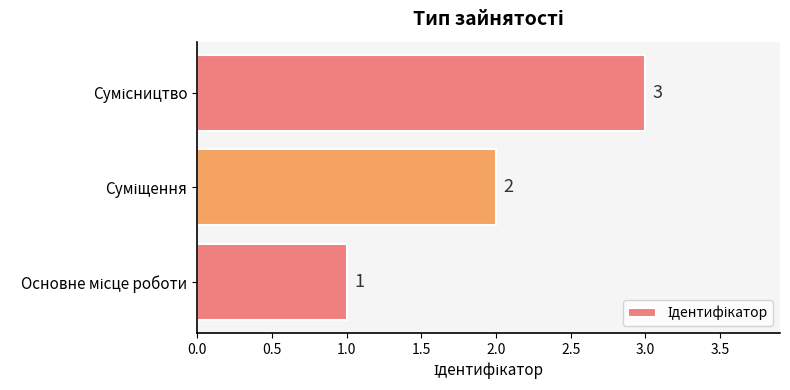

How many data points does each series have?

3